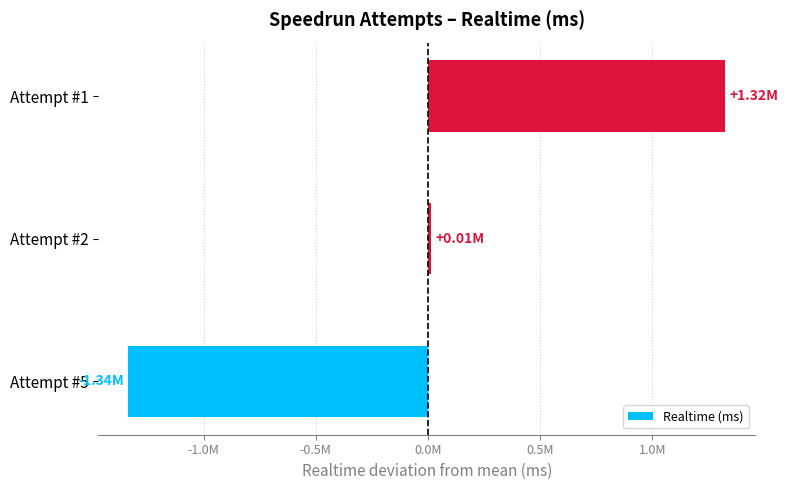

Are the bars horizontal?

Yes